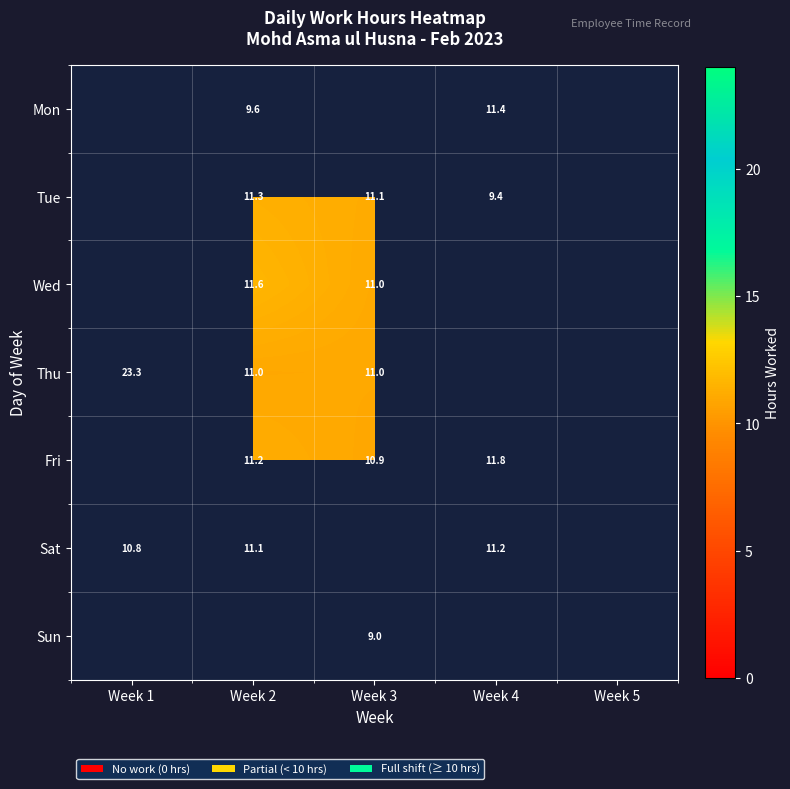

Is it true that Mon equals 6.2 at Week 2?

False